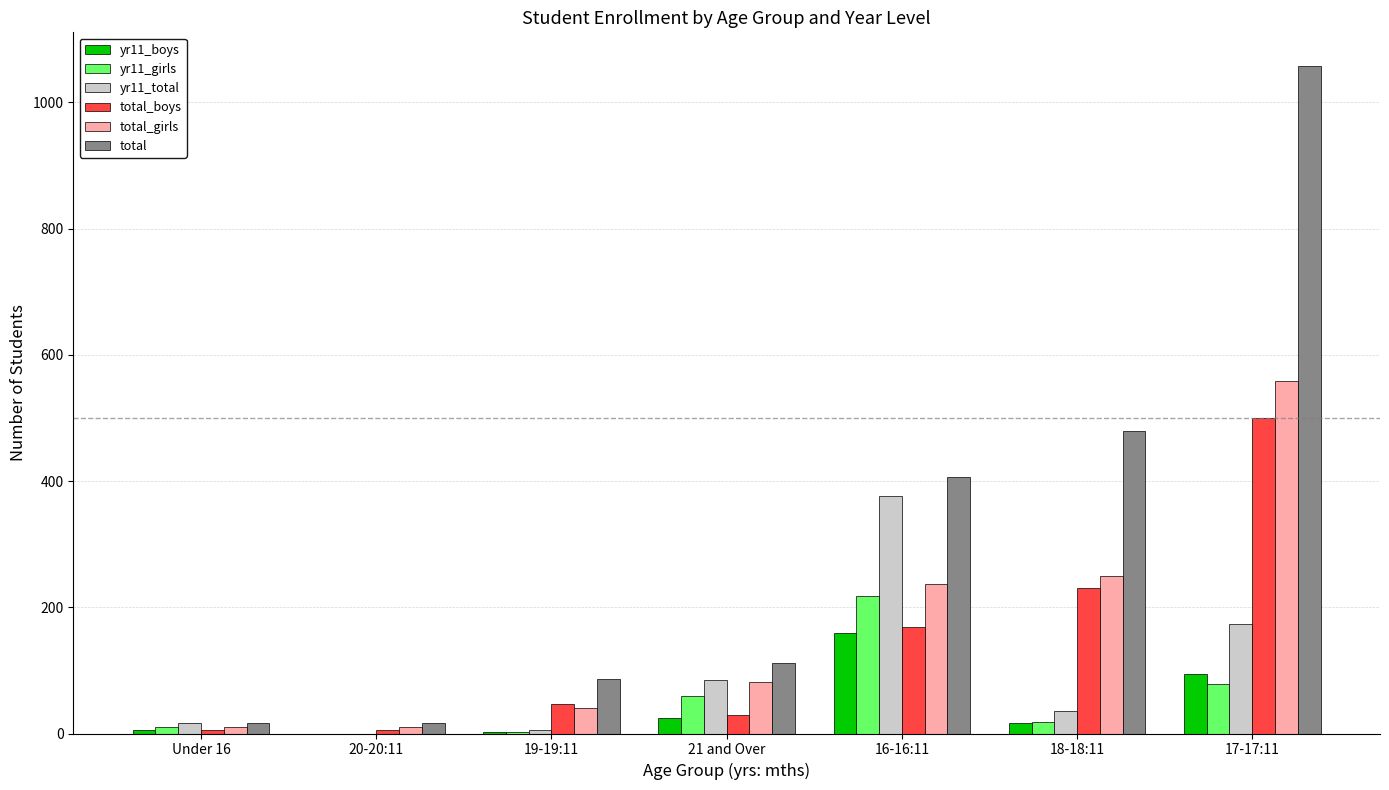

At which category does the chart reach its peak across all series?

17-17:11